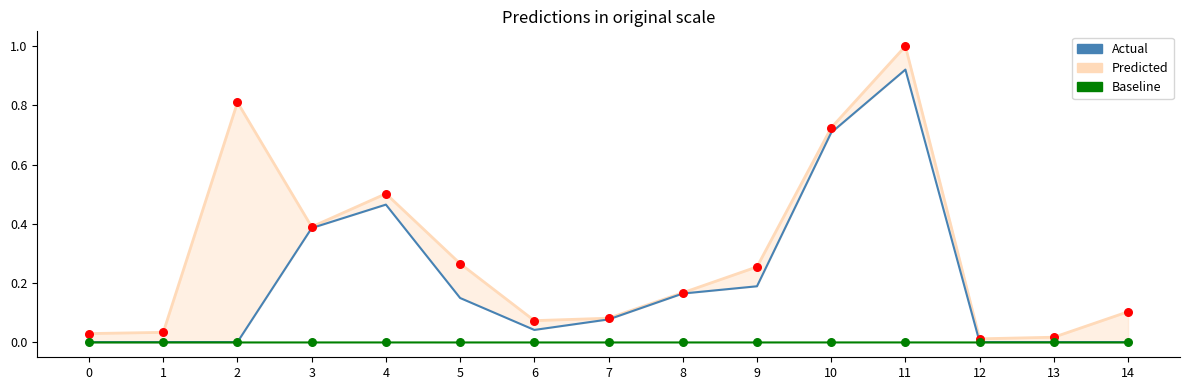

Which series contains the highest Y value?

Predicted